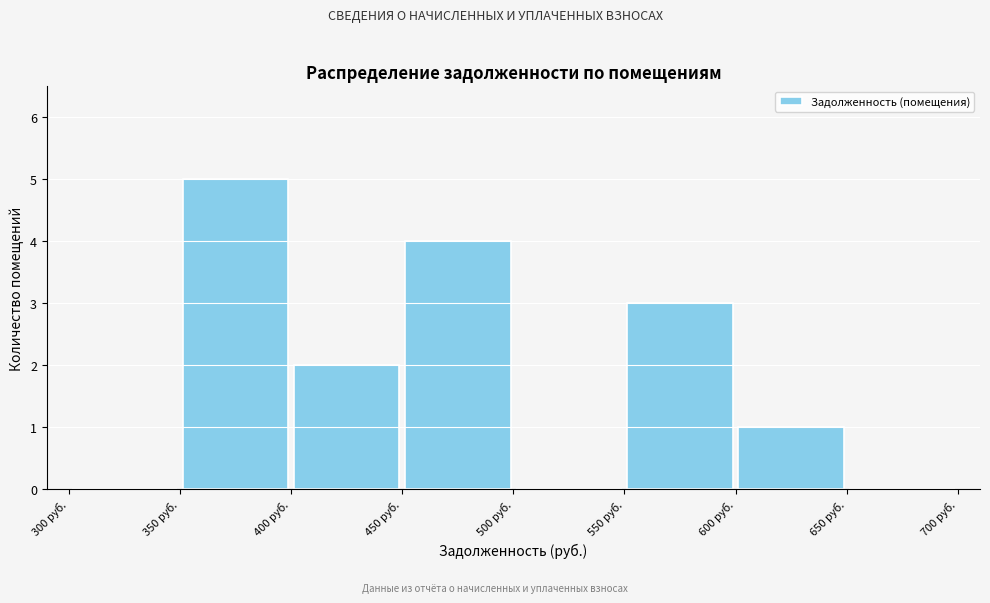

Which range on the x-axis has the tallest bar?

350 to 400